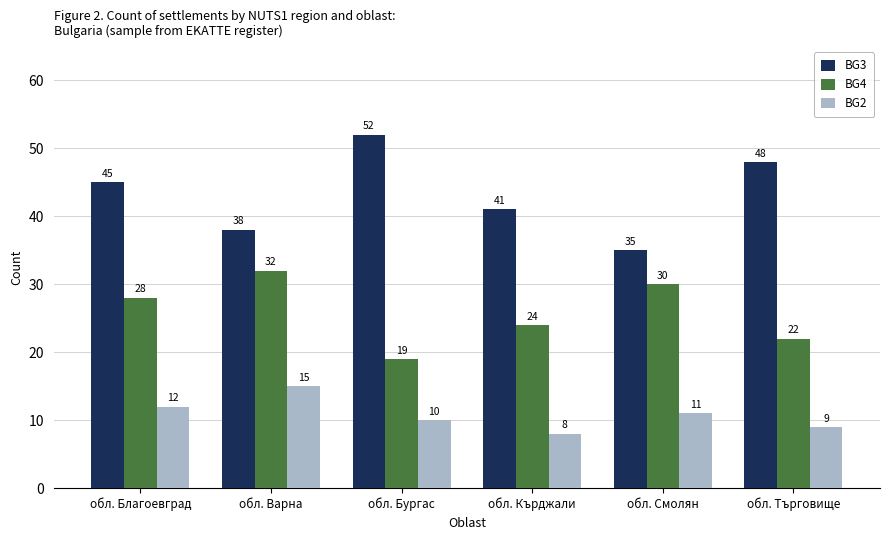

How many distinct data groups are displayed?

3